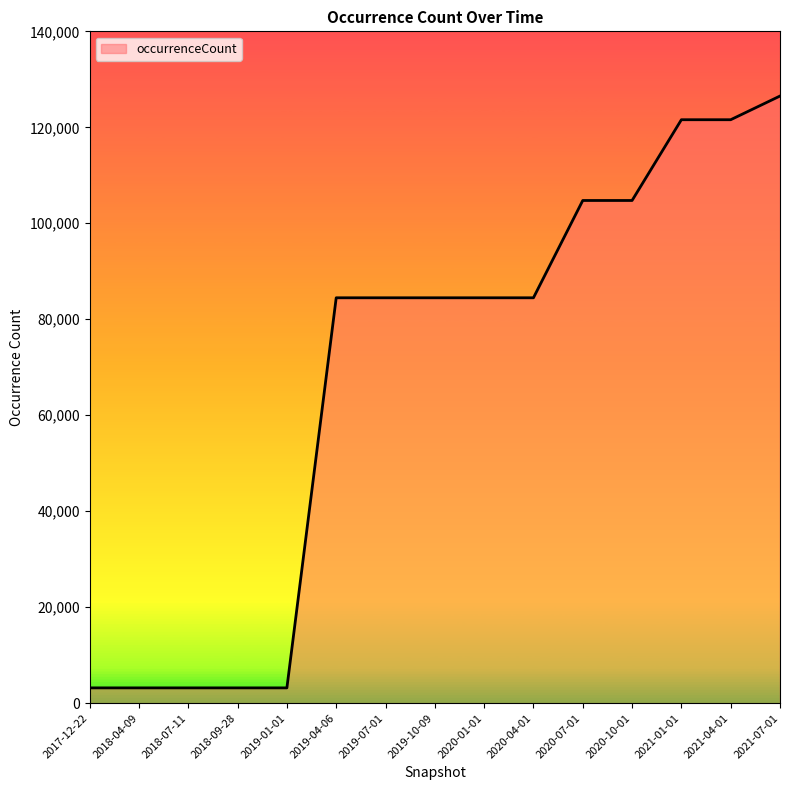

Is it true that the value at 2021-04-01 is 121581?

True